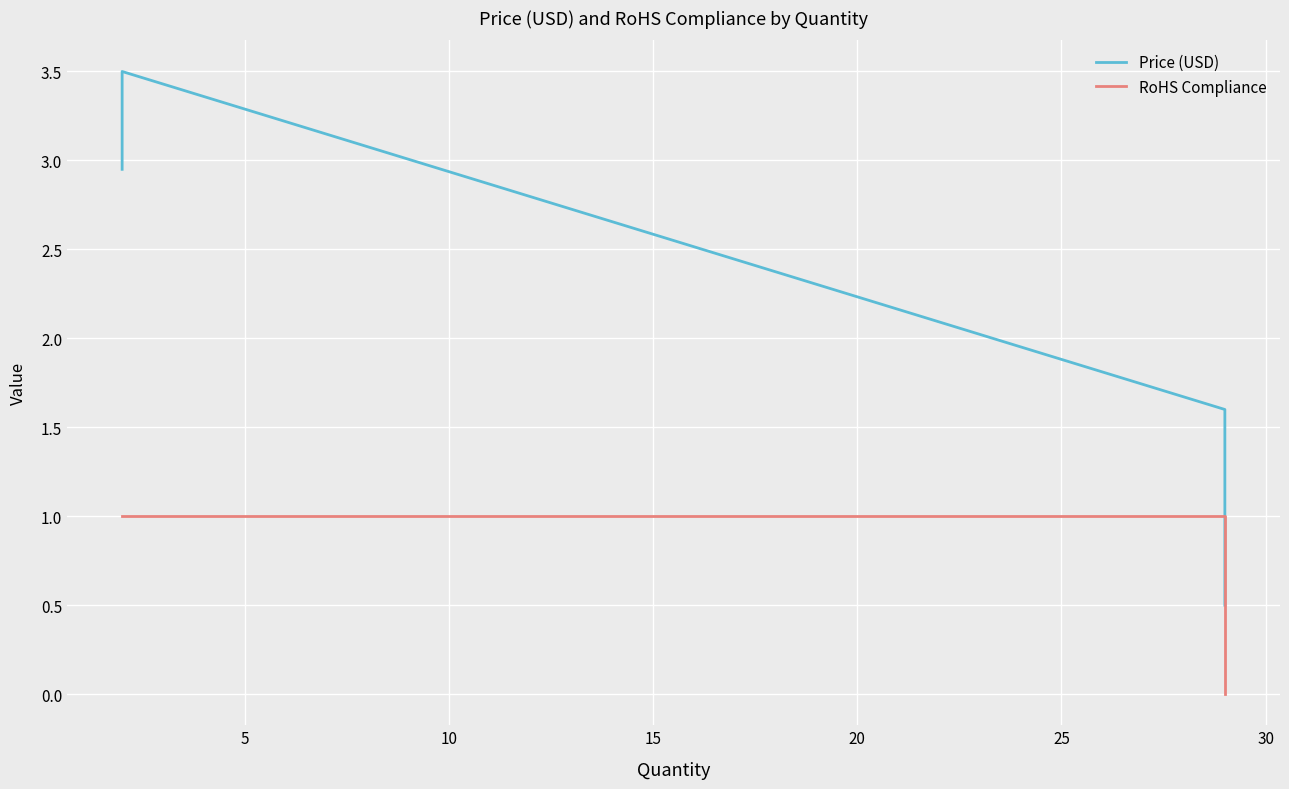

What is the highest value of the Price (USD) series?

3.5